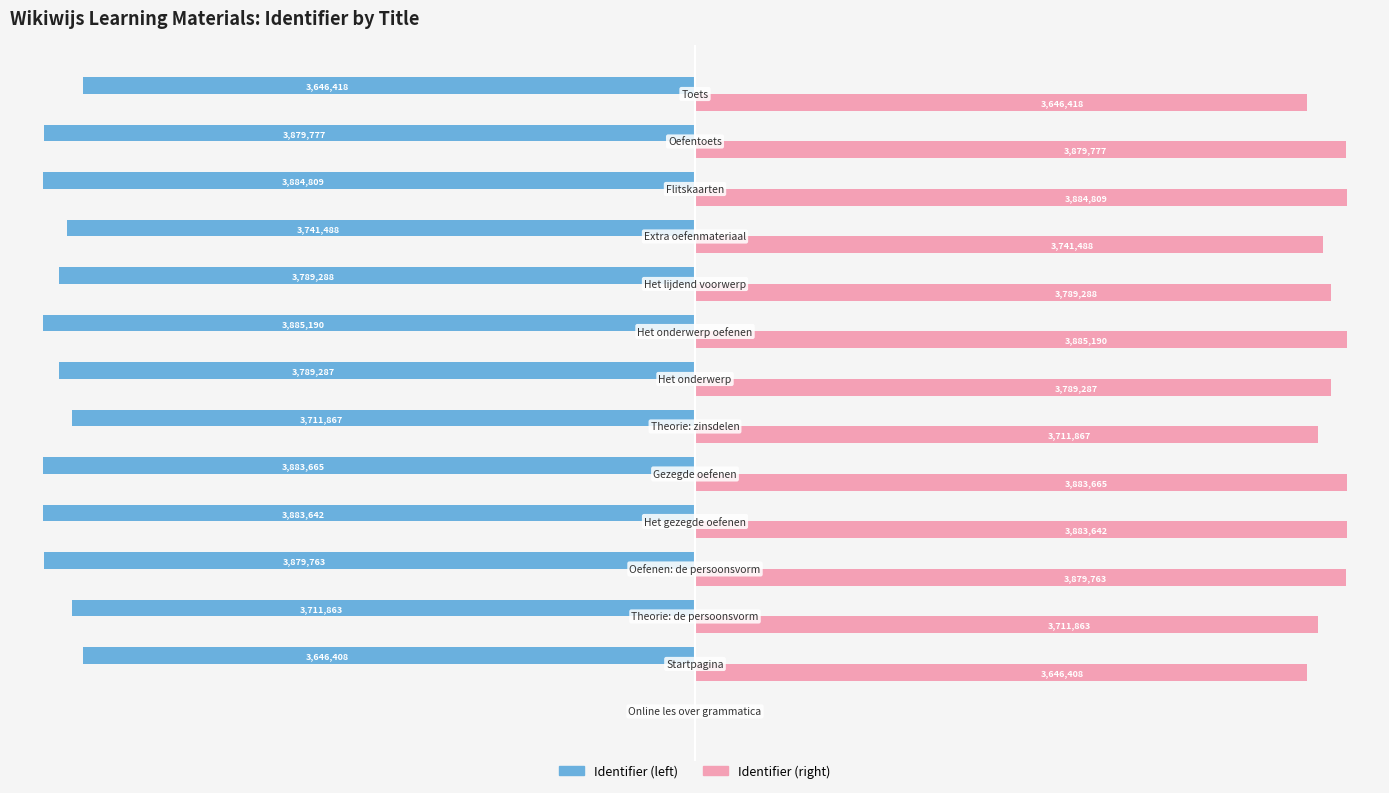

What are all the series names shown in the legend?

Identifier (left), Identifier (right)